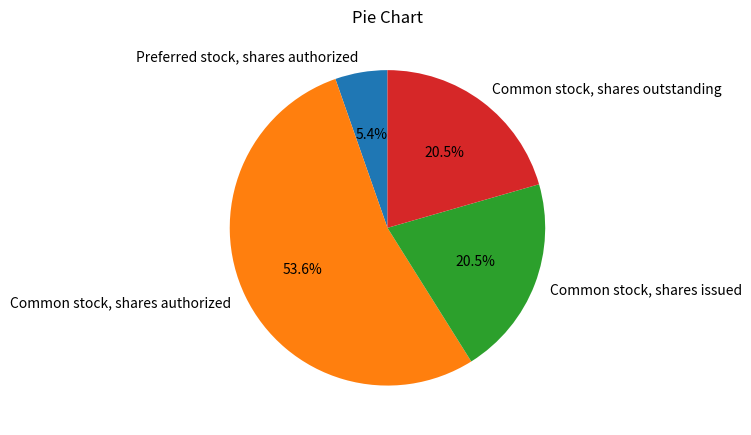

Is Preferred stock, shares authorized the majority of the pie?

No